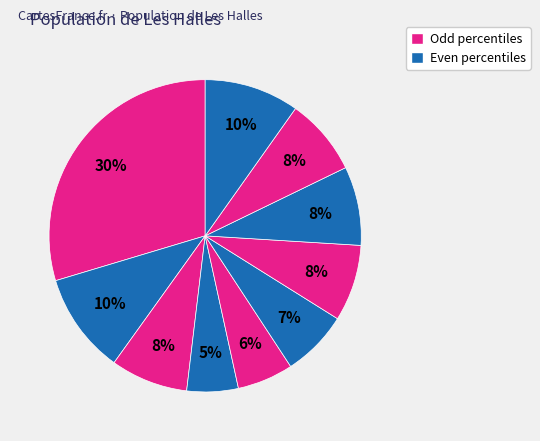

Rank the categories by value from lowest to highest.

pct35, pct45, pct55, pct65, pct85, pct25, pct75, pct95, pct15, pct05